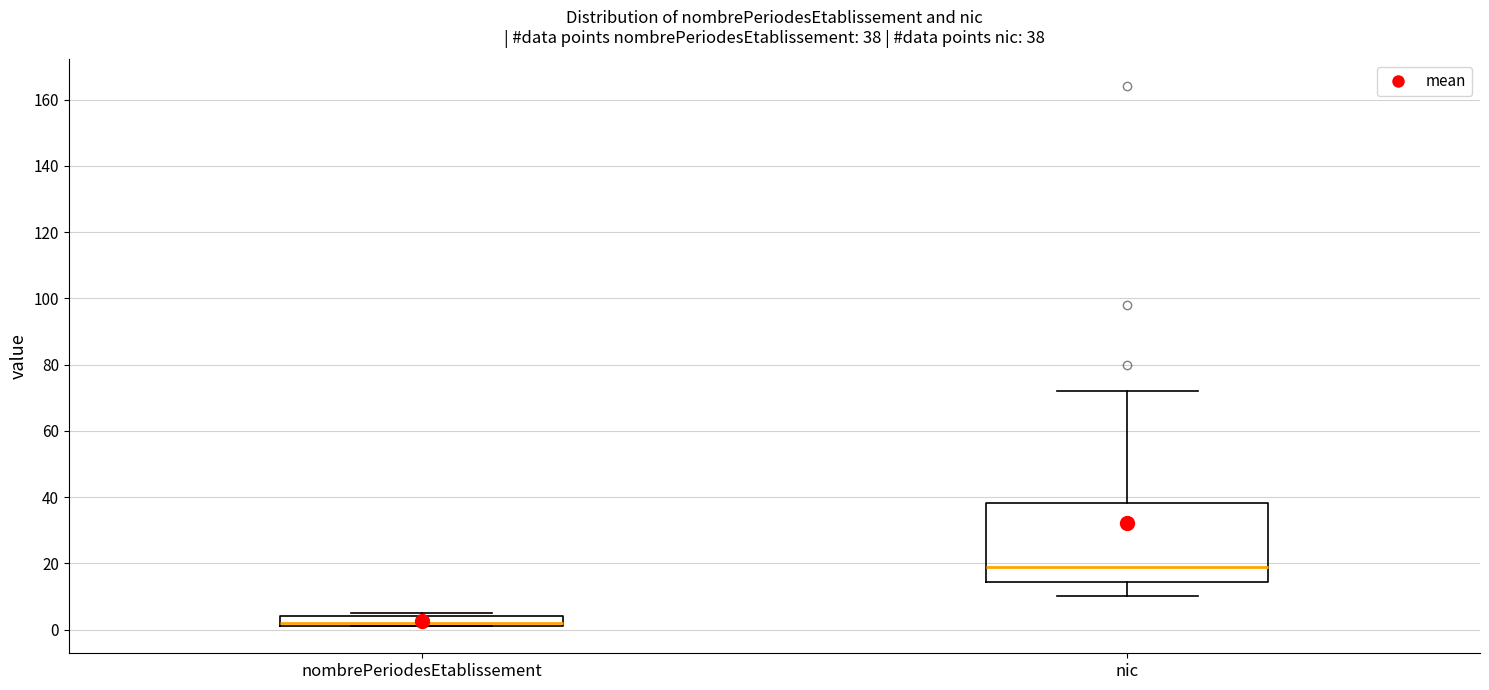

Which box is the tallest, from its lower edge to its upper edge?

nic